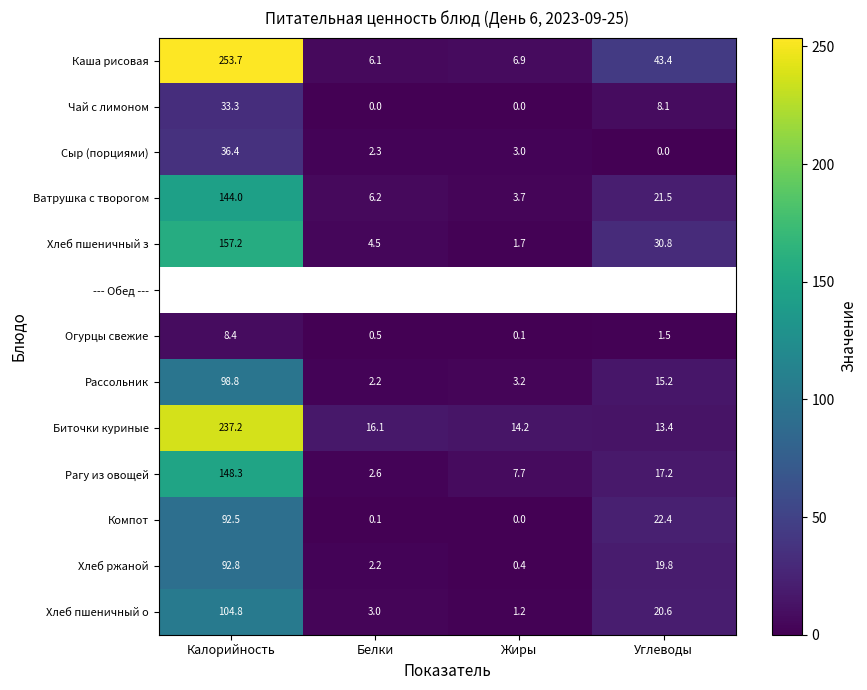

The Хлеб пшеничный о series shows 5.0 at Белки. True or false?

False